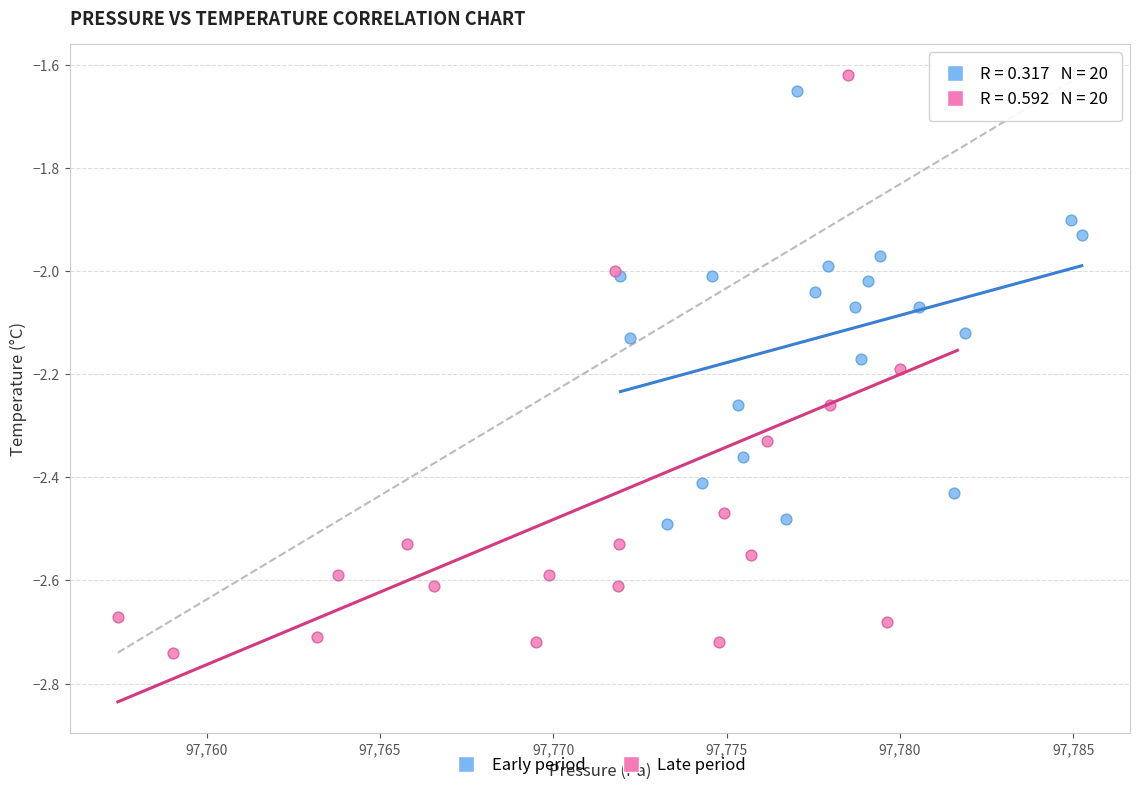

Which series has the largest Y range (max minus min)?

Late period